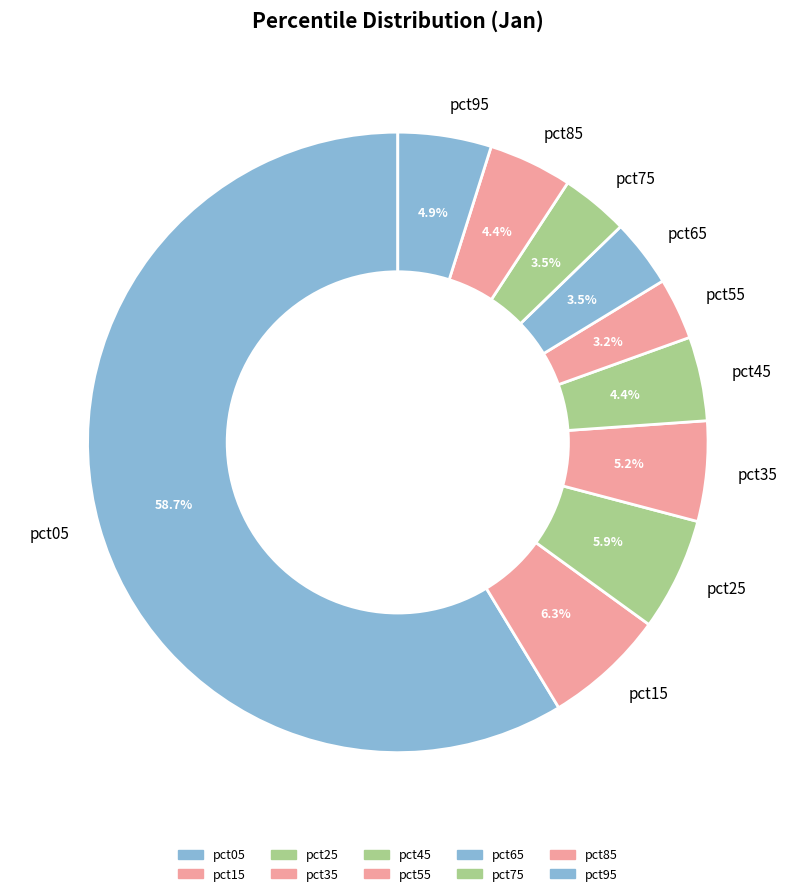

Is it true that pct45 is 10% of the pie?

False